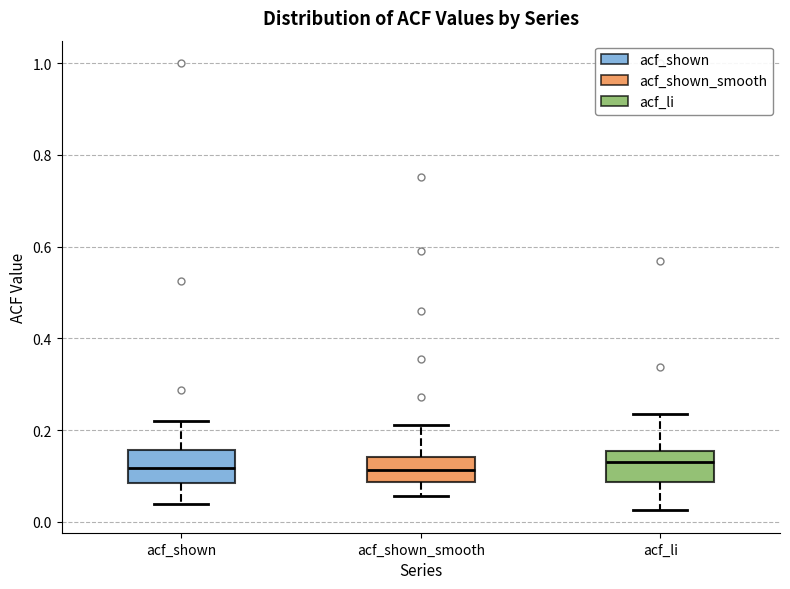

Reading left to right, transcribe this box plot: for each box, give where its median line is, the range the box spans, and where its two whiskers end, as read against the y-axis. The values are not printed on the chart, so give them approximately, as read against the axis.

acf_shown: median 0.12, box 0.08 to 0.16, whiskers 0.04 to 0.22
acf_shown_smooth: median 0.12, box 0.08 to 0.14, whiskers 0.06 to 0.22
acf_li: median 0.14, box 0.08 to 0.16, whiskers 0.02 to 0.24